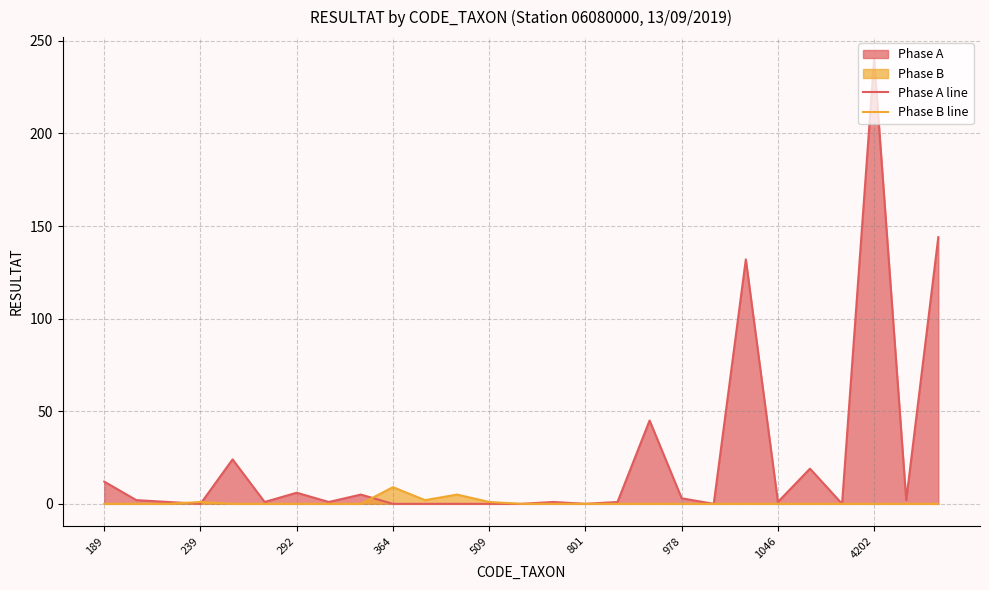

At 189, list the series in order from largest to smallest.

Phase A line, Phase B line